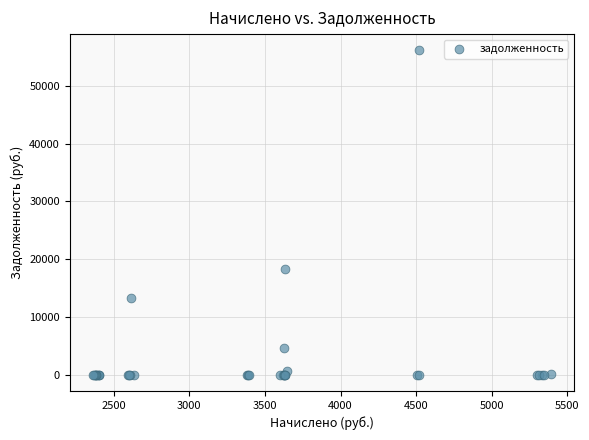

What Y value in the scatter plot is closest to 28080?

18262.6